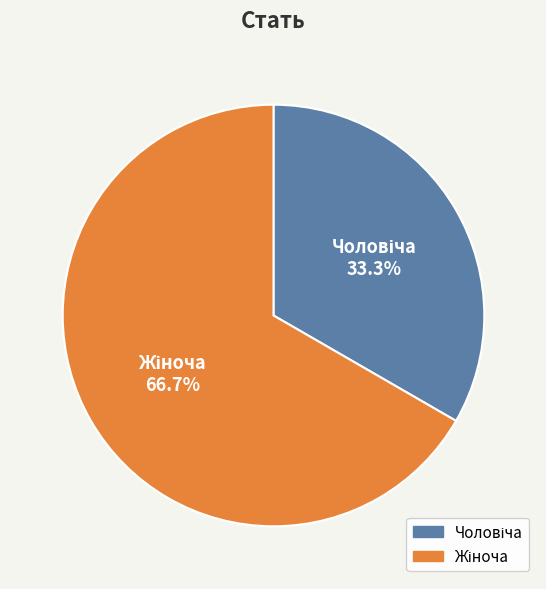

Is there a majority slice in this chart?

Yes